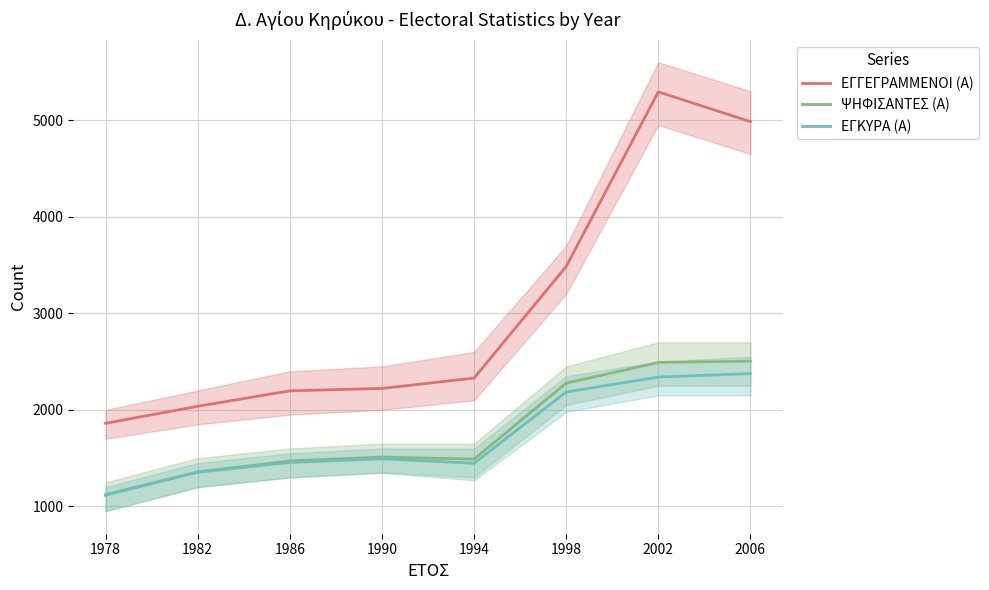

What are all the series names shown in the legend?

ΕΓΓΕΓΡΑΜΜΕΝΟΙ (Α), ΨΗΦΙΣΑΝΤΕΣ (Α), ΕΓΚΥΡΑ (Α)